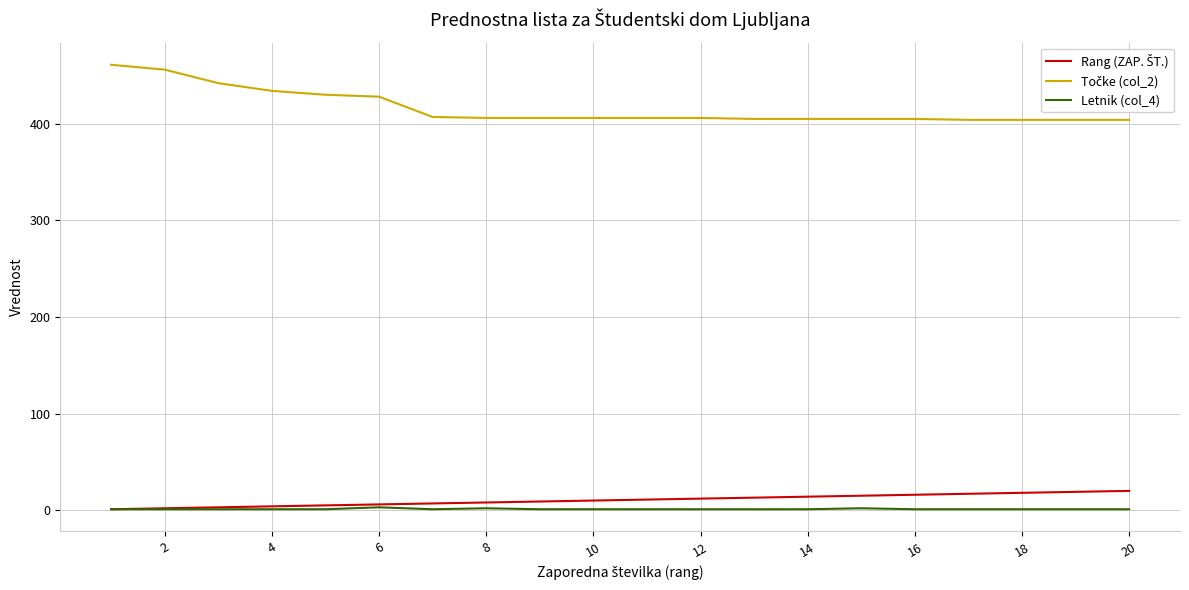

What is the maximum value shown in the chart?

461